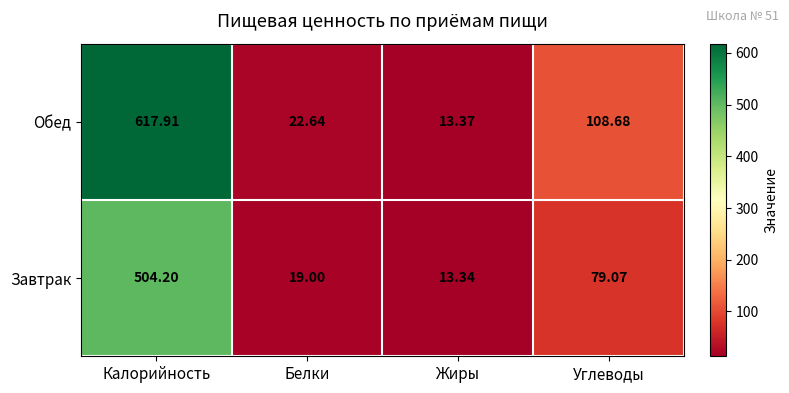

At which category does the chart reach its peak across all series?

Калорийность